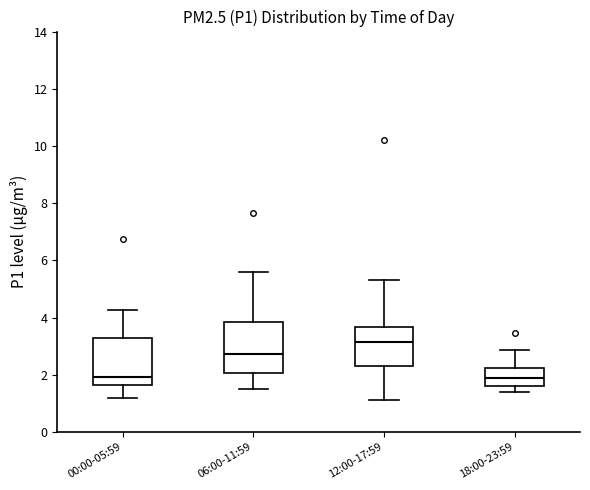

Reading left to right, transcribe this box plot: for each box, give where its median line is, the range the box spans, and where its two whiskers end, as read against the y-axis. The values are not printed on the chart, so give them approximately, as read against the axis.

00:00-05:59: median 2.0, box 1.6 to 3.2, whiskers 1.2 to 4.2
06:00-11:59: median 2.8, box 2.0 to 3.8, whiskers 1.6 to 5.6
12:00-17:59: median 3.2, box 2.4 to 3.6, whiskers 1.2 to 5.4
18:00-23:59: median 1.8, box 1.6 to 2.2, whiskers 1.4 to 2.8